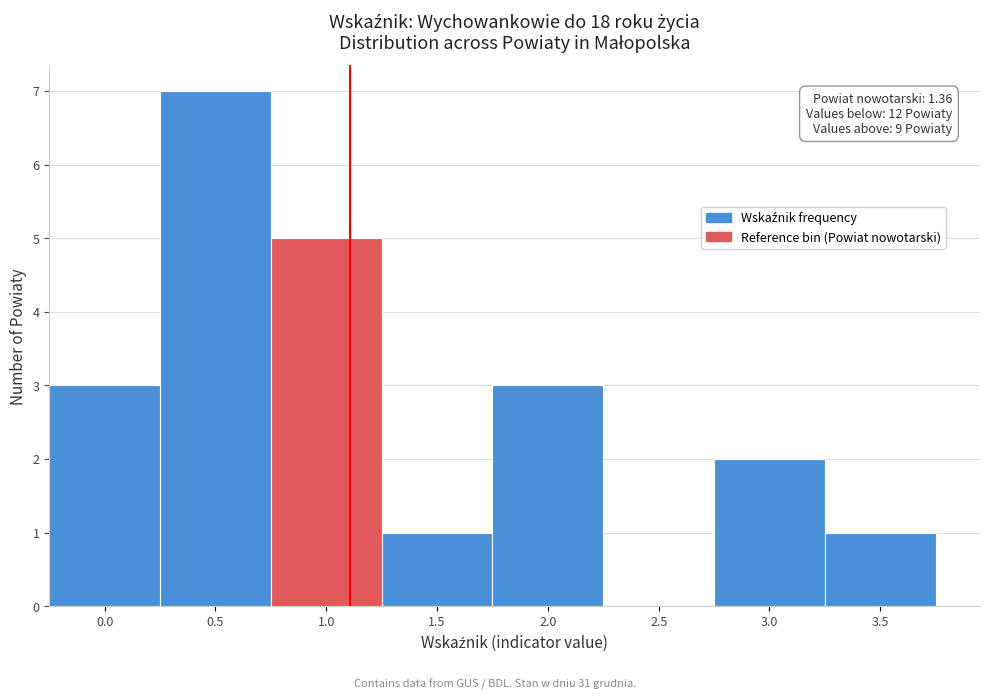

Reading right to left, list all the values displayed in this chart.

3.5=1	3.0=2	2.5=0	2.0=3	1.5=1	1.0=5	0.5=7	0.0=3